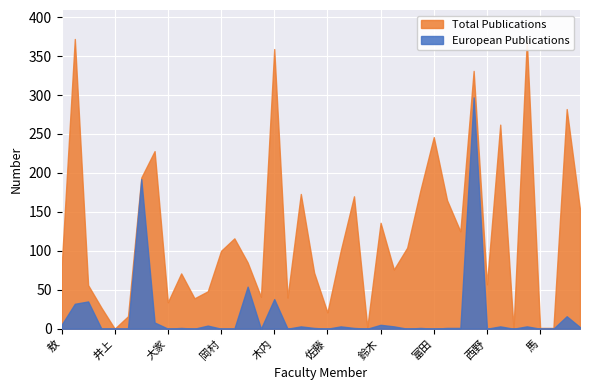

The value of Total Publications at 小中 is 173. True or false?

True